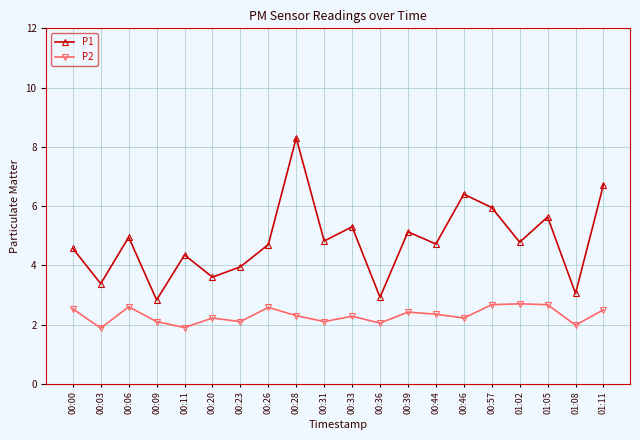

Rank the series at 00:44 from highest to lowest value.

P1, P2